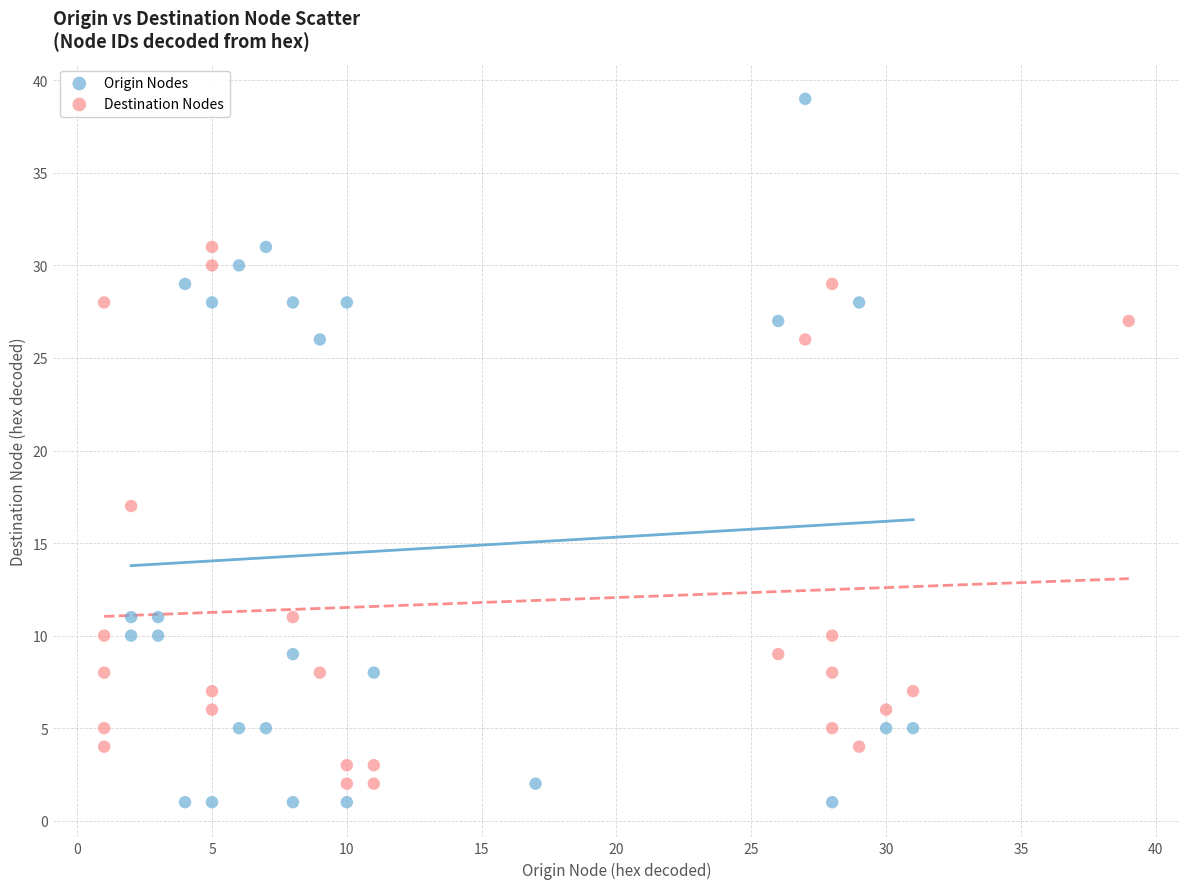

Which series has the largest Y range (max minus min)?

Origin Nodes